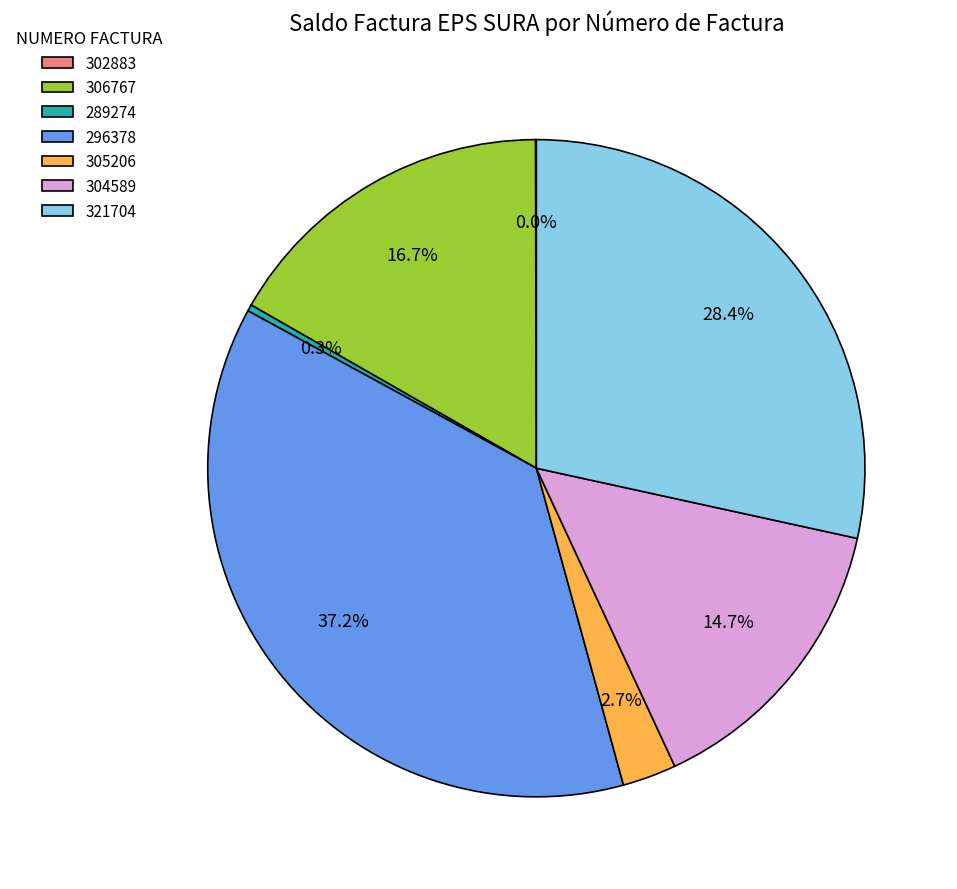

To the nearest percent, what is the average slice percentage?

14%